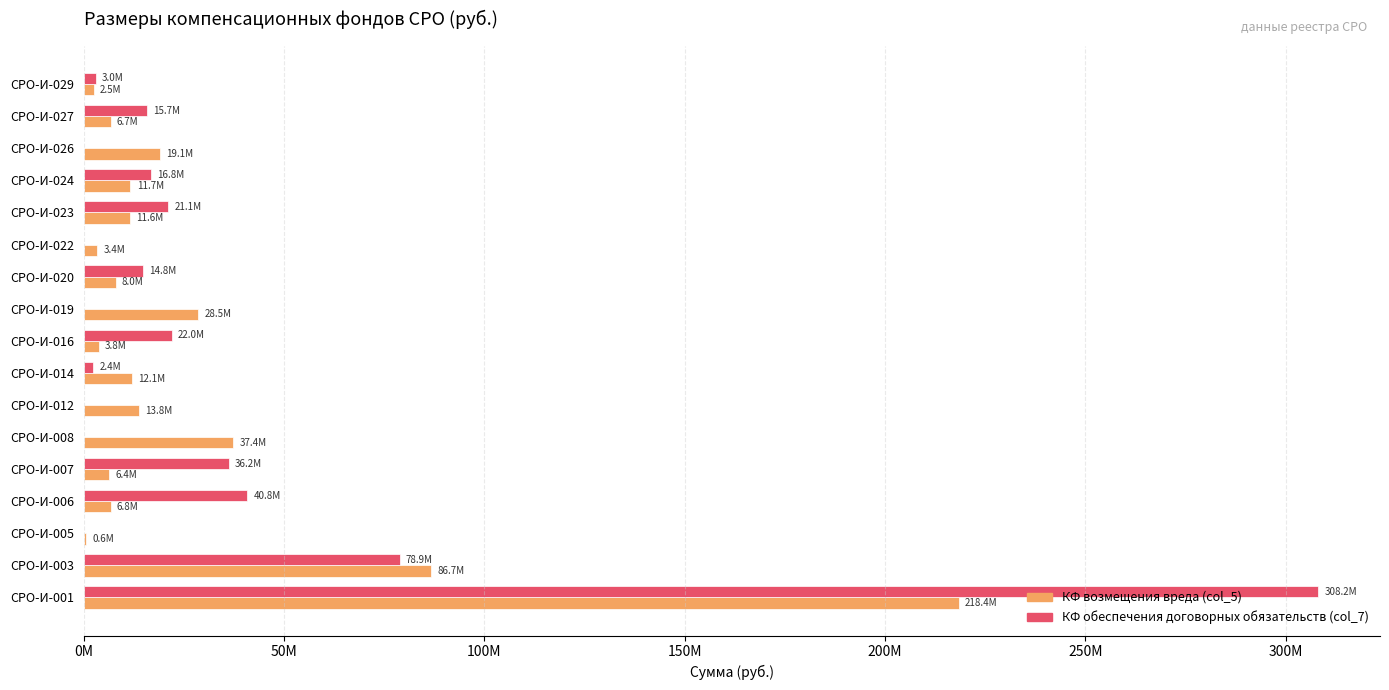

What are all the series names shown in the legend?

КФ возмещения вреда (col_5), КФ обеспечения договорных обязательств (col_7)